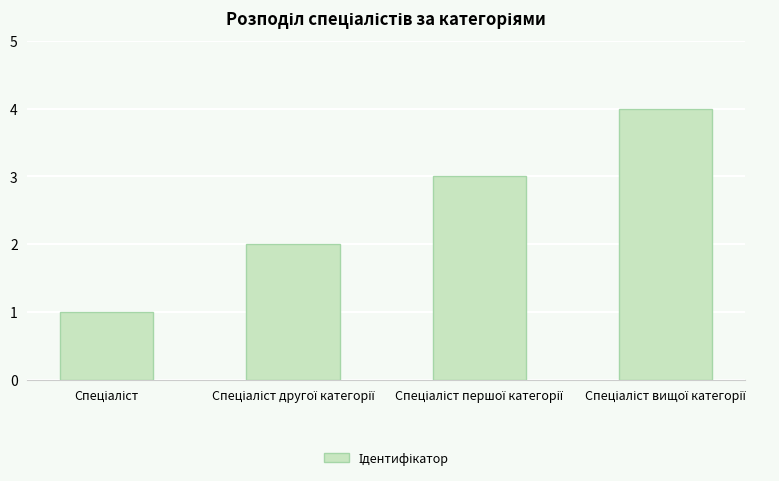

What is the difference between the maximum and minimum values?

3